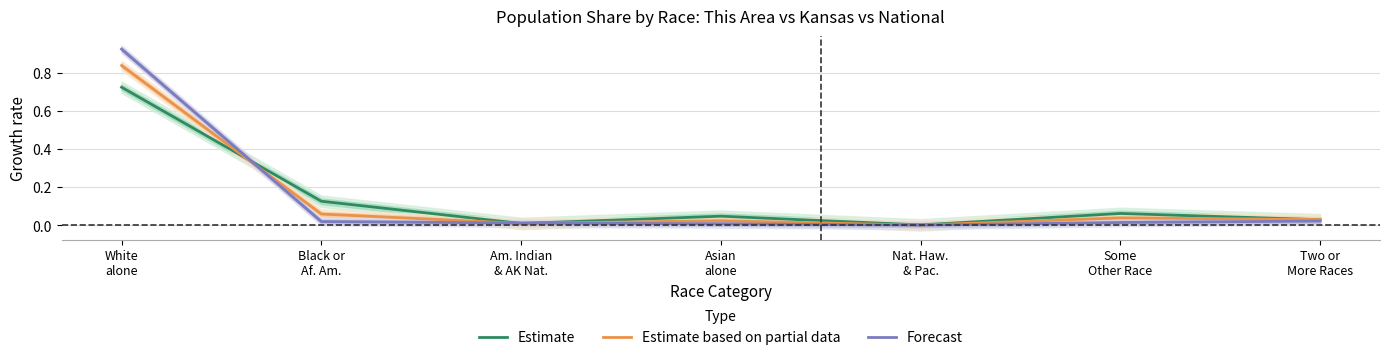

What is the maximum value for Estimate?

0.7